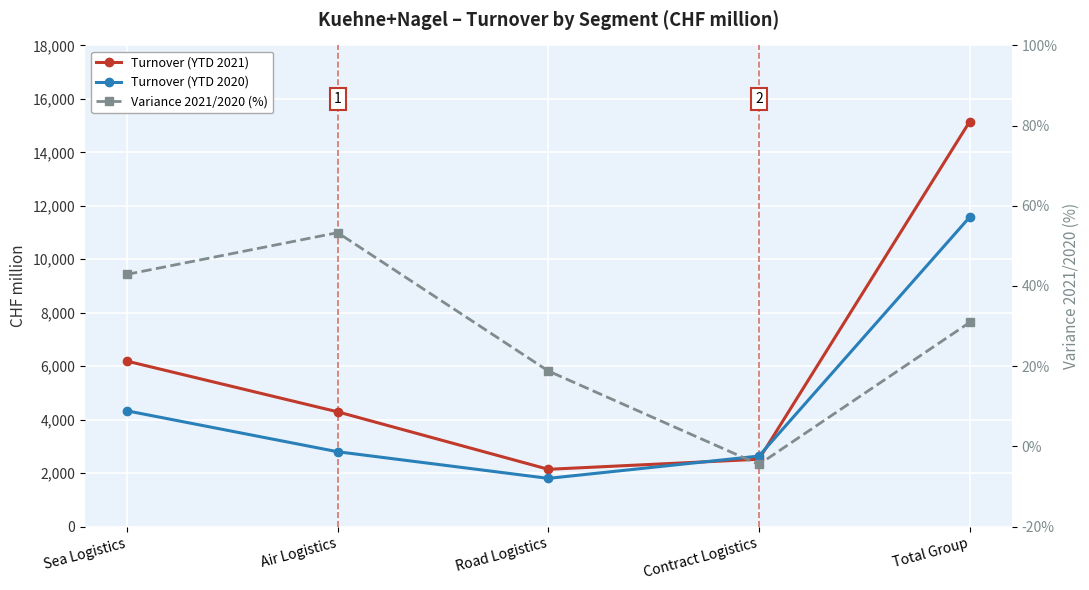

What is the minimum value shown in the chart?

-4.5